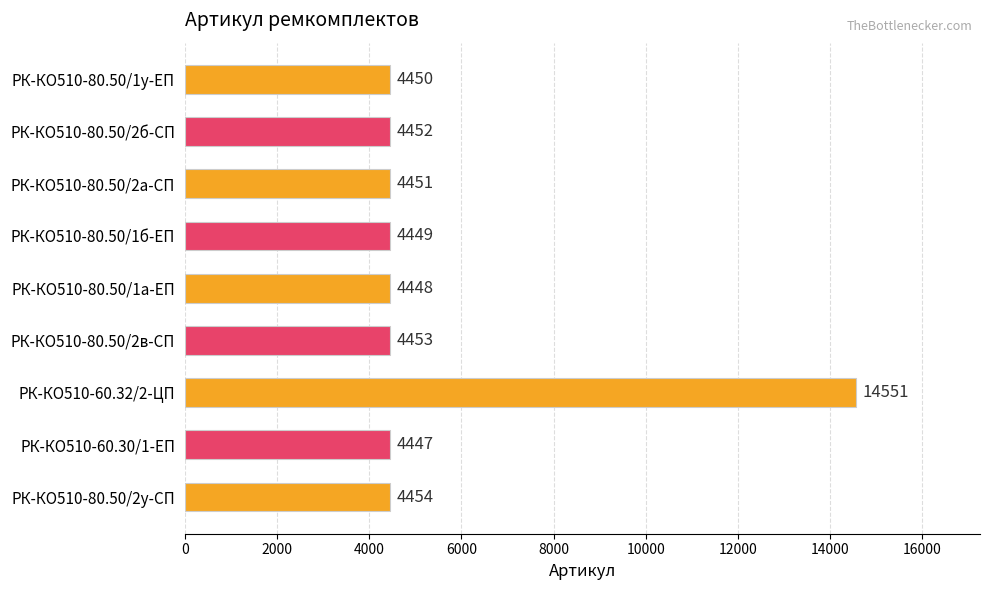

What is the difference between the maximum and minimum values?

10104